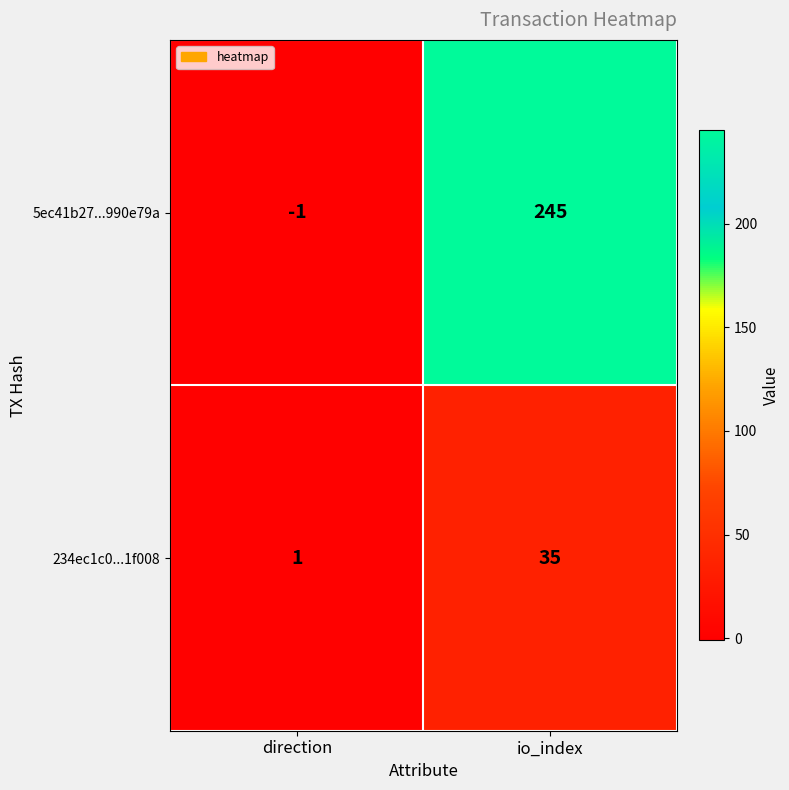

Rank the series at direction from lowest to highest value.

5ec41b27...990e79a, 234ec1c0...1f008